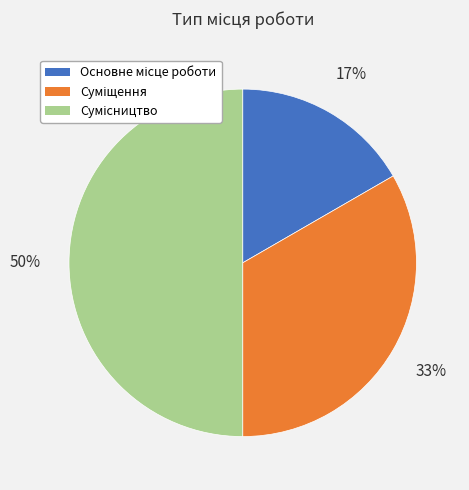

To the nearest percent, what is the average slice percentage?

33%